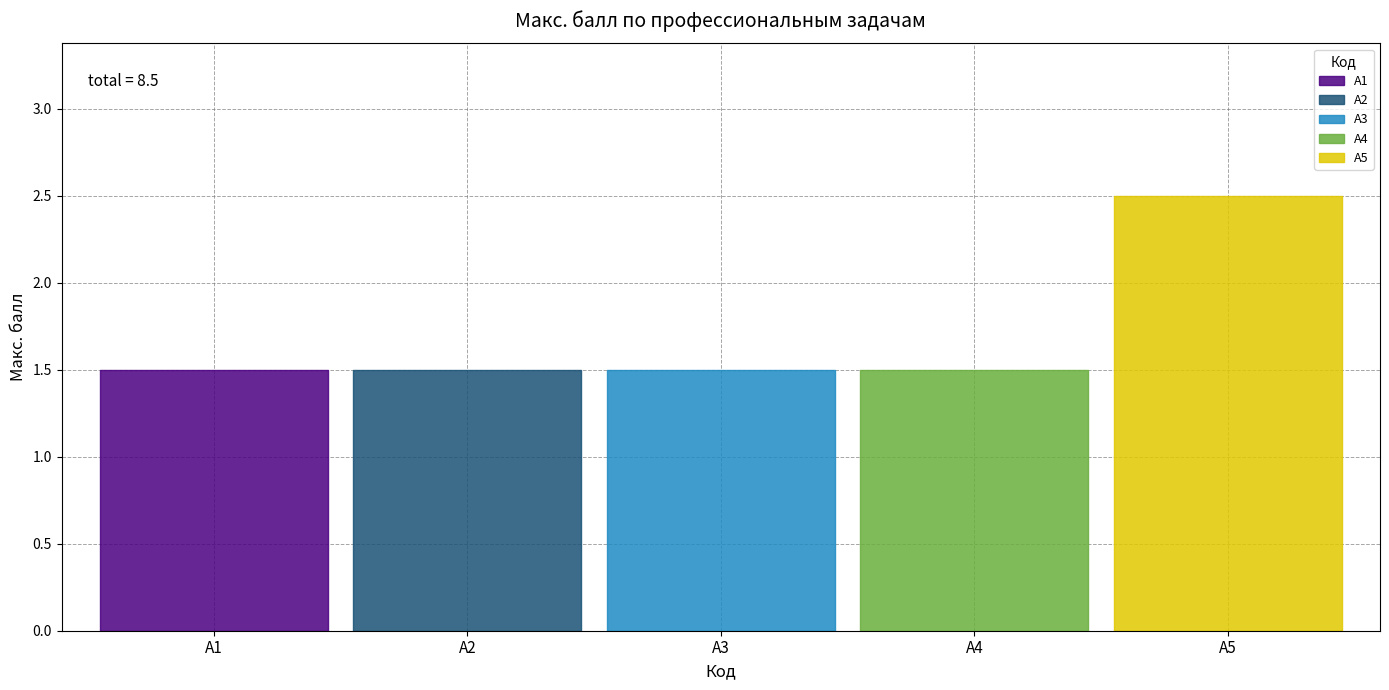

What is the sum of the values at 1 and 1?

3.0